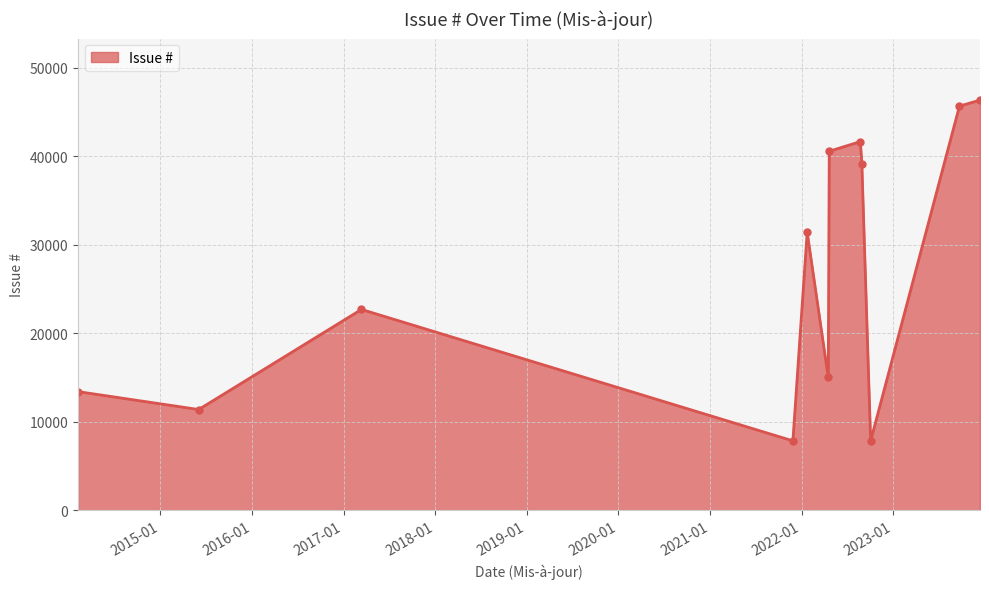

What is the value of the 10th point from the left?

7860